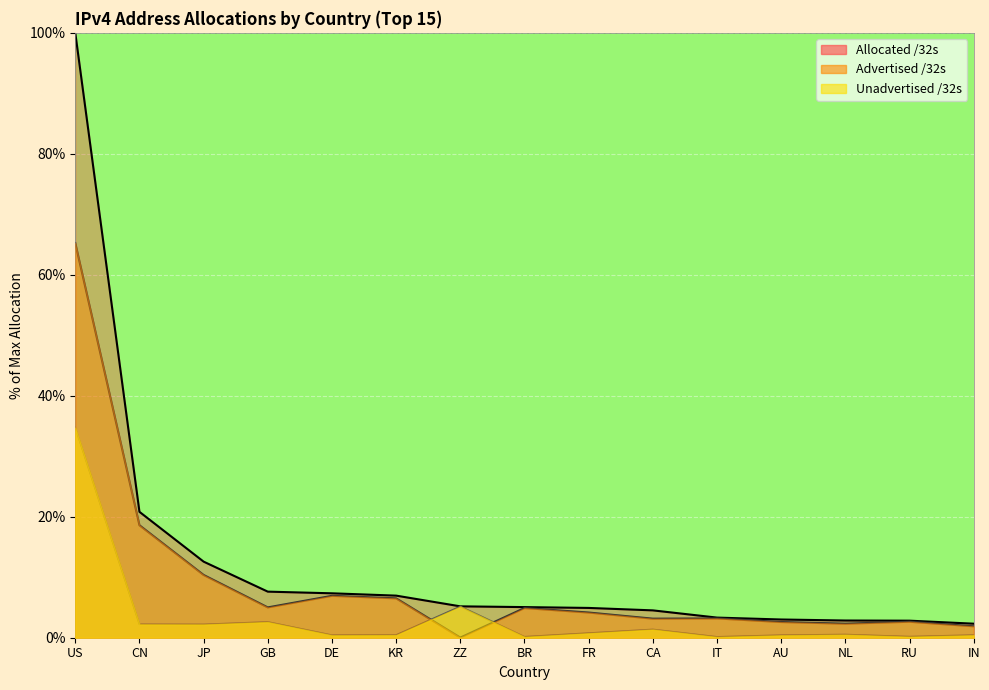

What is the highest value of the Advertised /32s series?

65.2